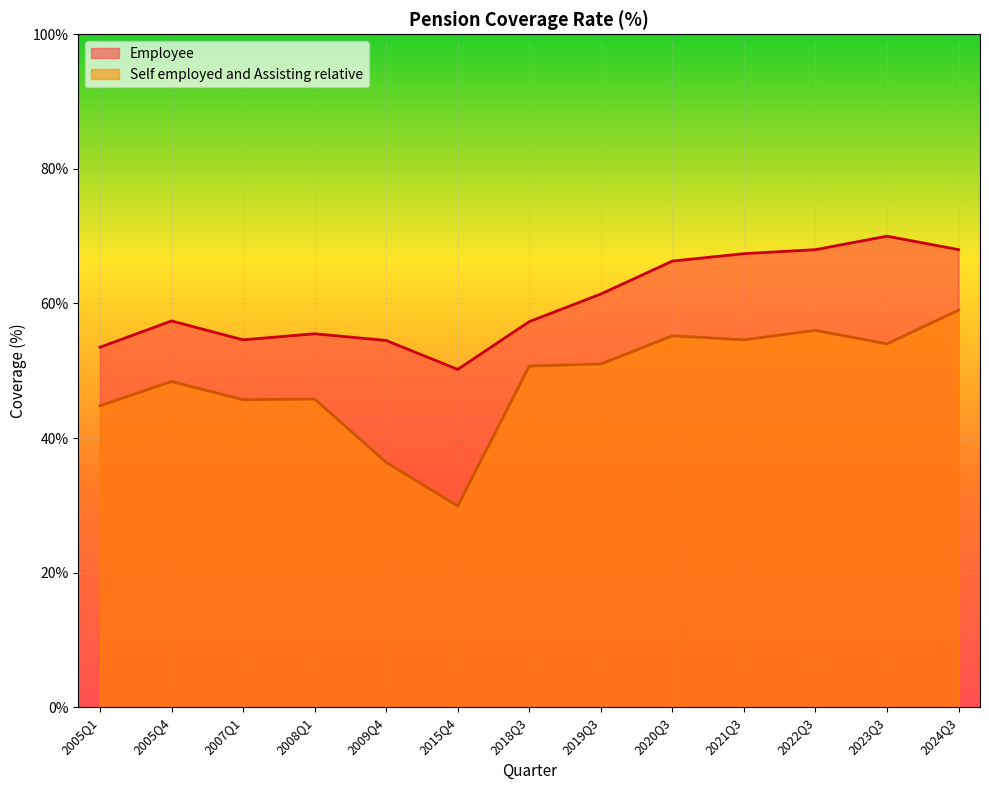

What is the greatest value displayed?

70.0